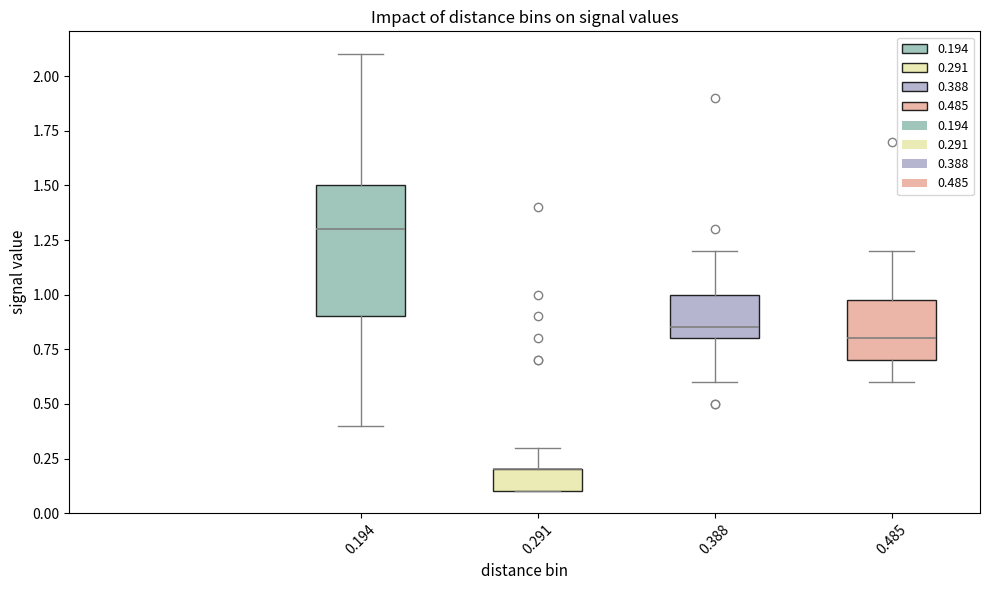

Reading left to right, transcribe this box plot: for each box, give where its median line is, the range the box spans, and where its two whiskers end, as read against the y-axis. The values are not printed on the chart, so give them approximately, as read against the axis.

0.194: median 1.30, box 0.90 to 1.50, whiskers 0.40 to 2.10
0.291: median 0.20 (drawn on the box's upper edge), box 0.10 to 0.20, whiskers 0.10 to 0.30
0.388: median 0.85, box 0.80 to 1.00, whiskers 0.60 to 1.20
0.485: median 0.80, box 0.70 to 1.00, whiskers 0.60 to 1.20